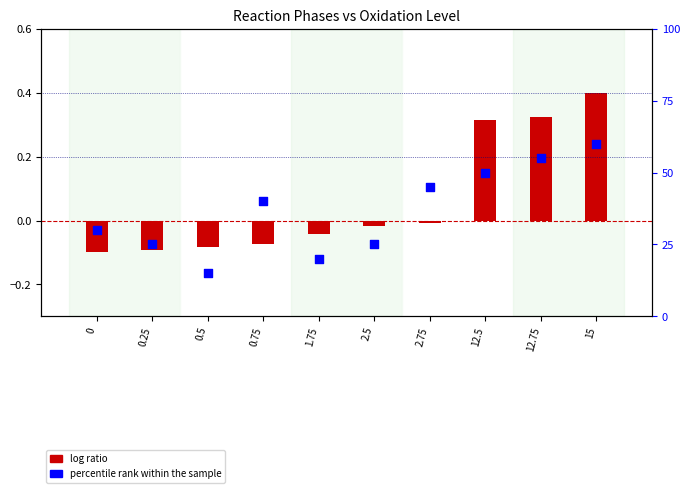

At which category is the sum across all series the highest?

15